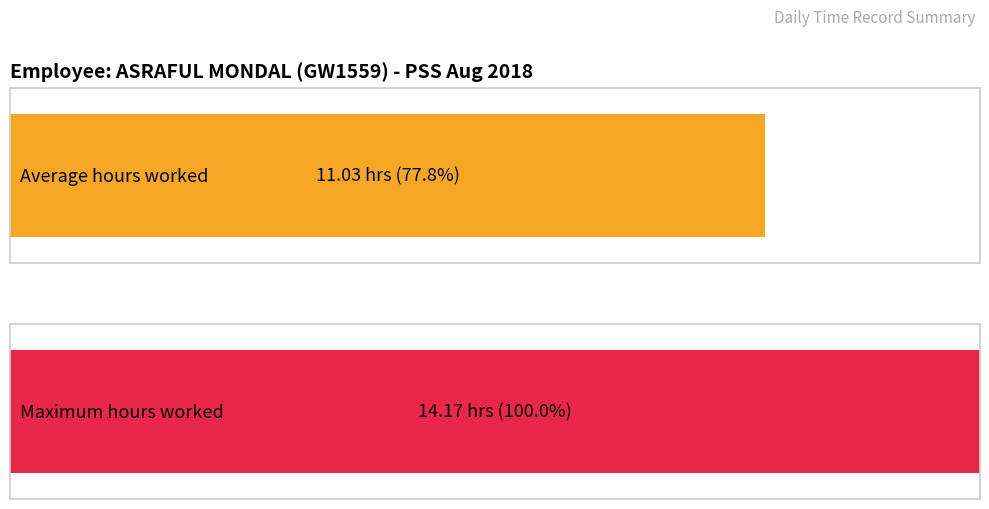

How many series are shown in this chart?

2